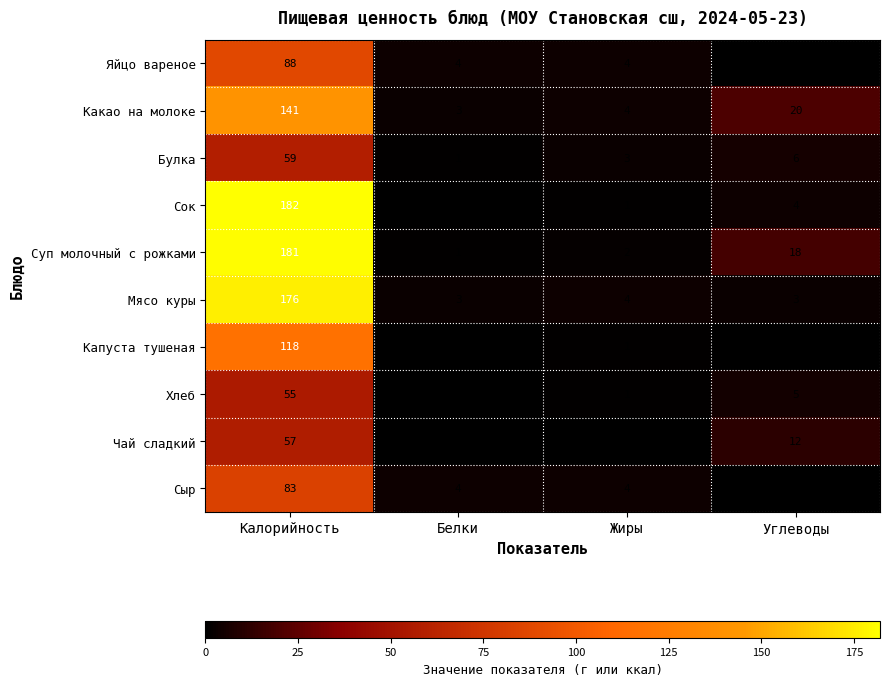

What is the average value of the Капуста тушеная series?

30